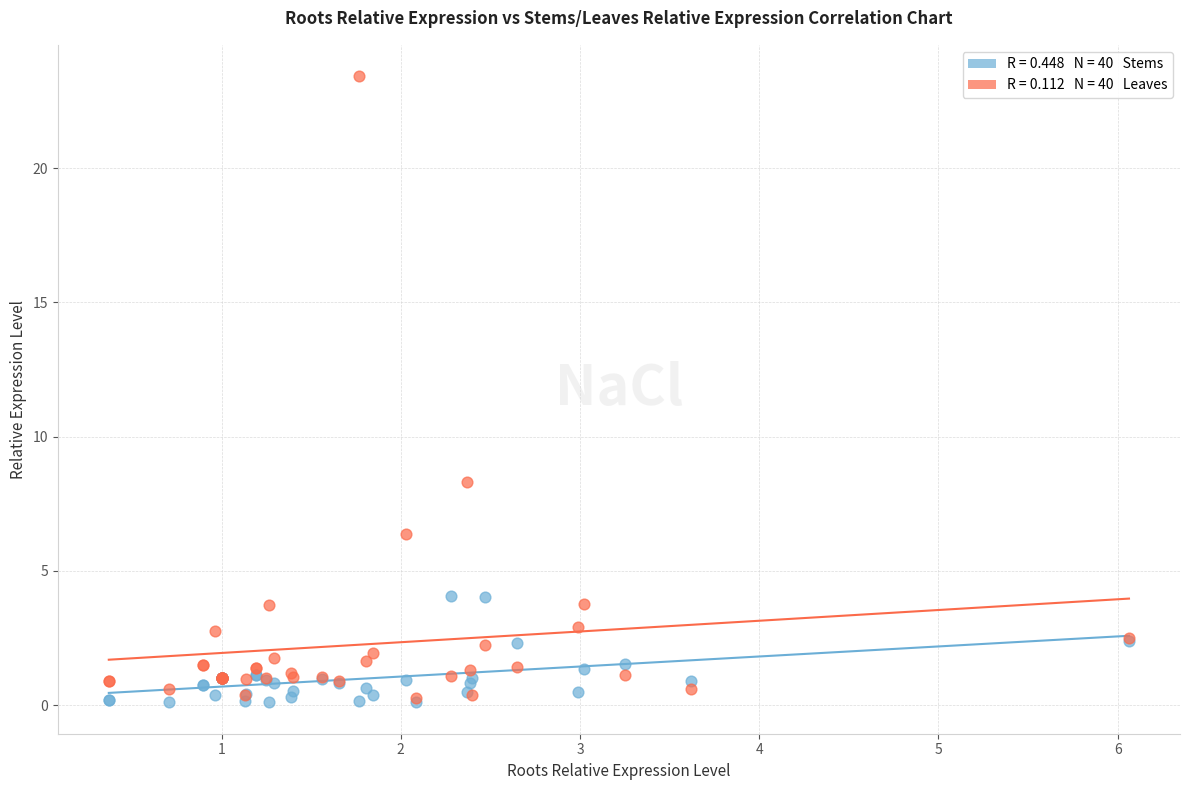

Across all series, what Y value is closest to 11?

8.3